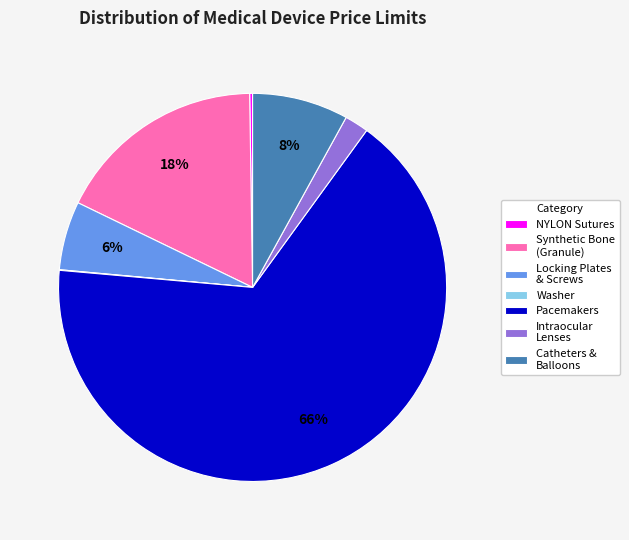

Is the sum of Synthetic Bone (Granule) and Pacemakers greater than half?

Yes